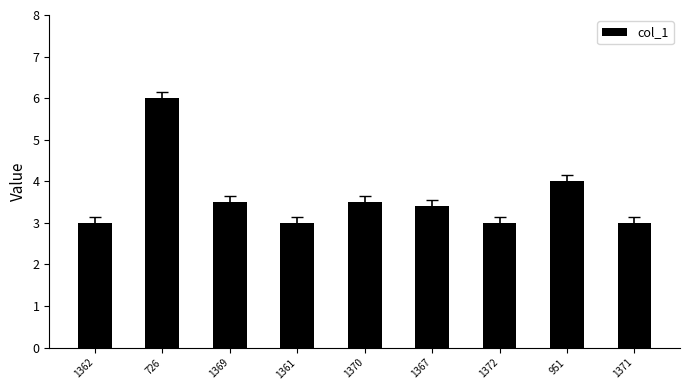

What position from the left is 951?

8